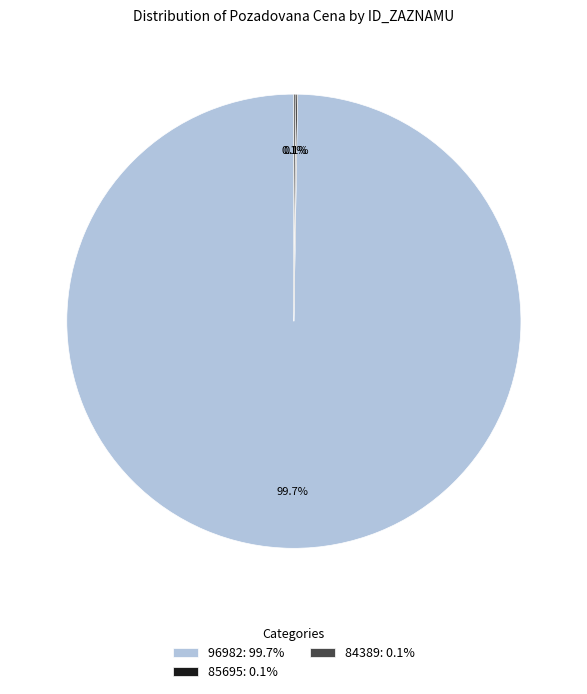

Is there any slice that represents more than half of the pie?

Yes